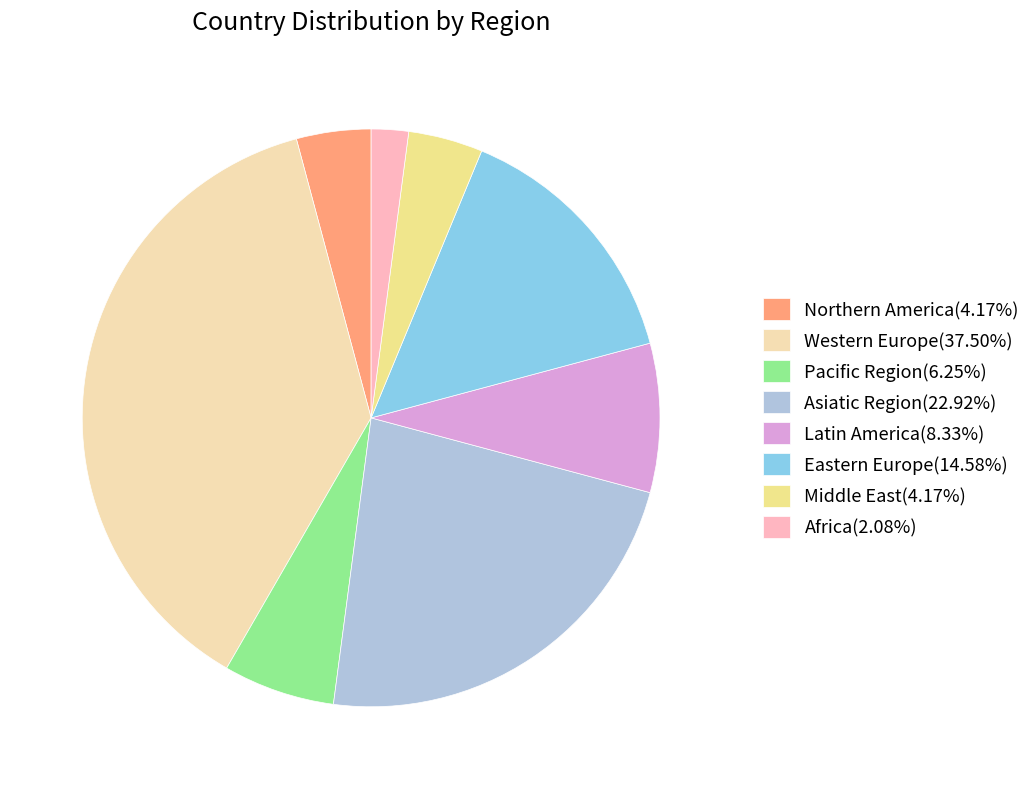

Approximately how many times larger is the value at Latin America(8.33%) compared to Northern America(4.17%)?

2.0